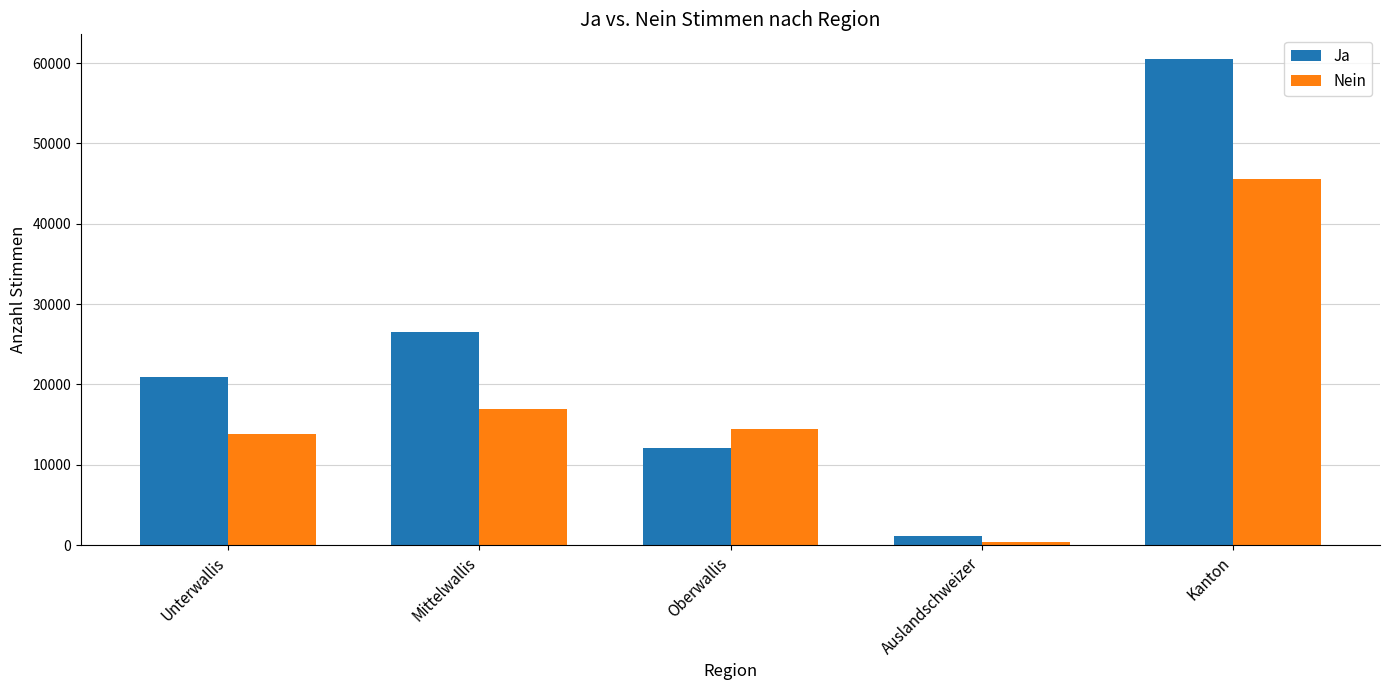

Are the bars horizontal?

No